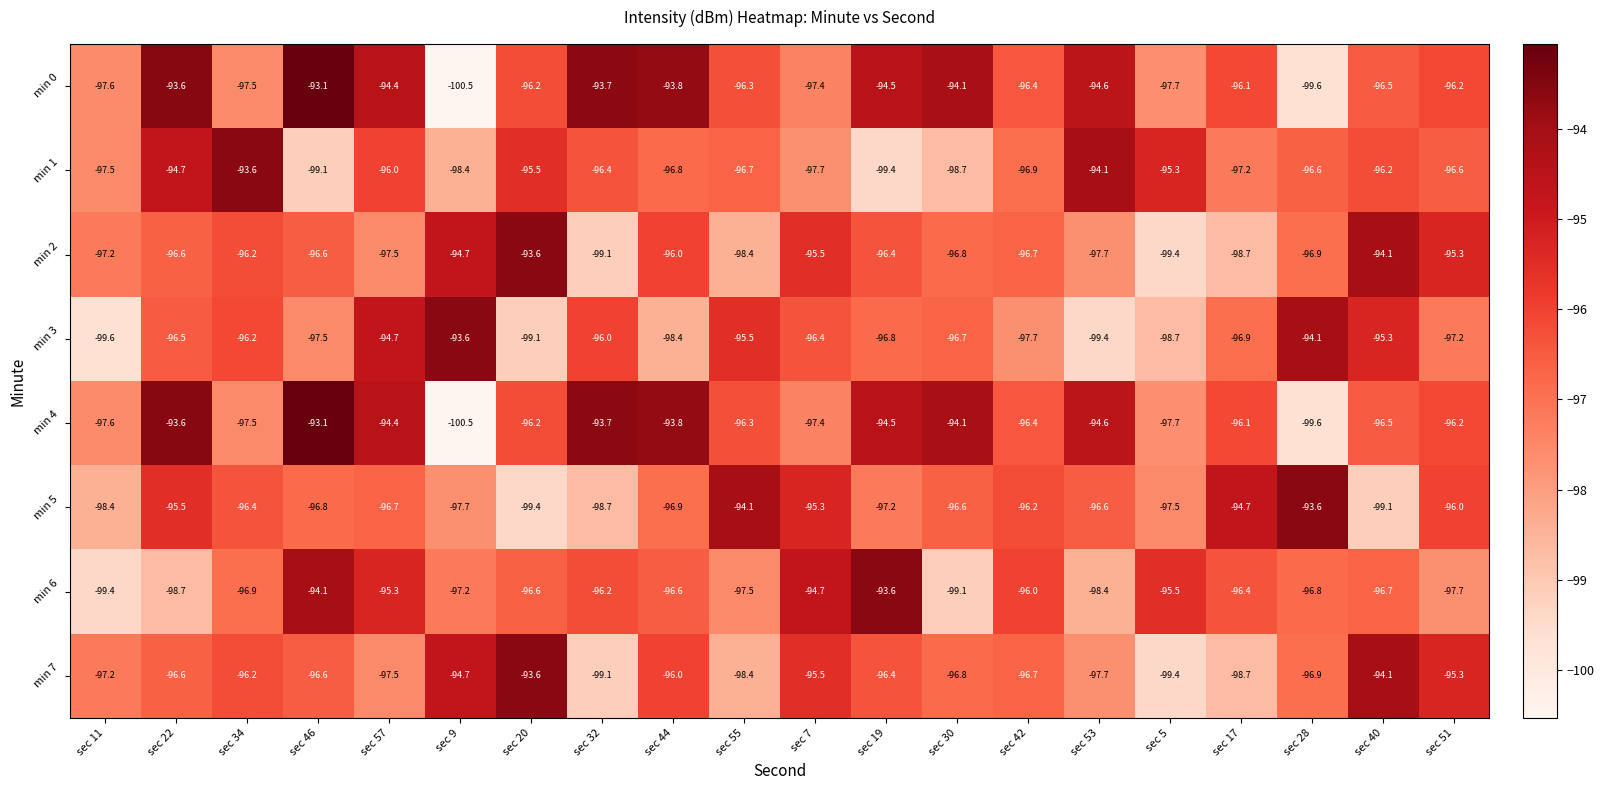

Which category has the lowest value across all series?

sec 9